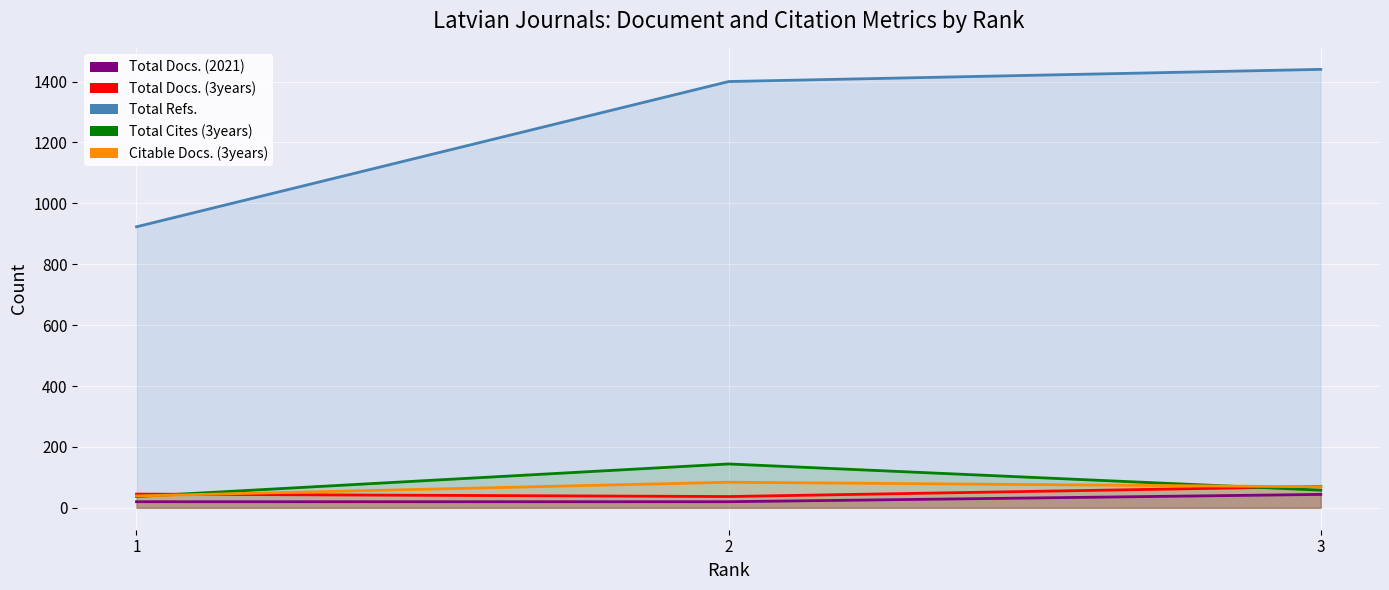

What is the value of the Total Cites (3years) point at the 2nd from the left?

144